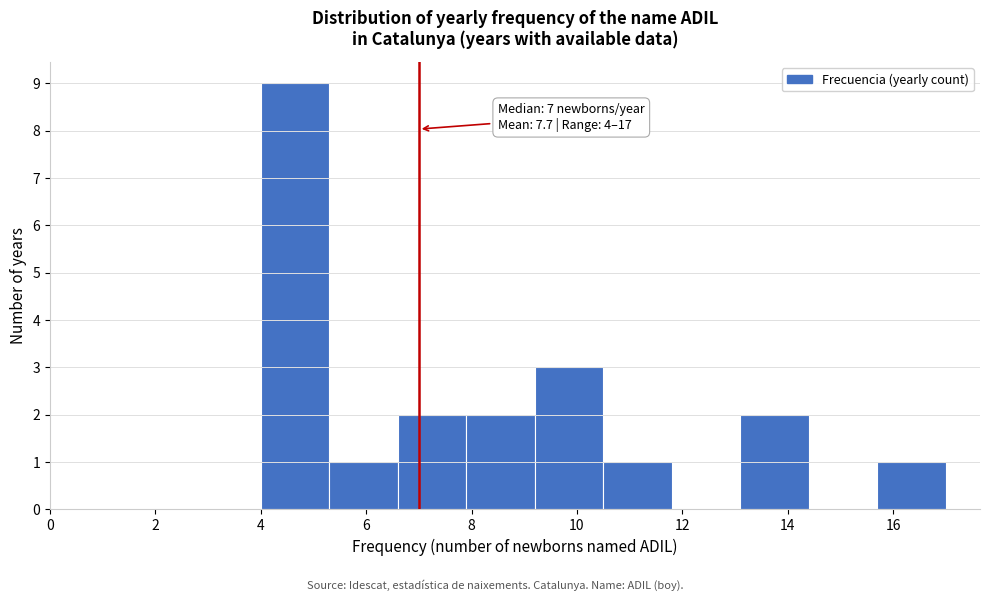

Which range on the x-axis has the tallest bar?

4.0 to 5.3